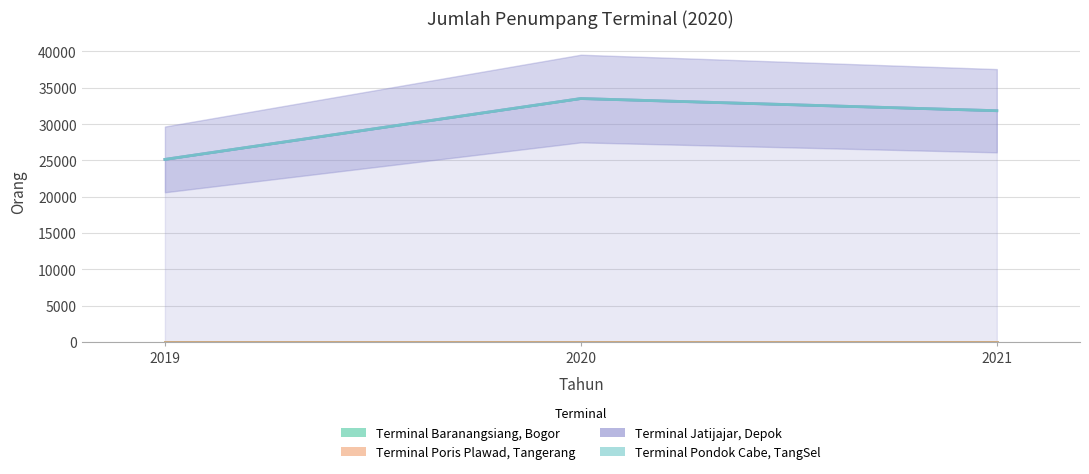

Rank the categories by Terminal Jatijajar, Depok value from lowest to highest.

2019, 2021, 2020